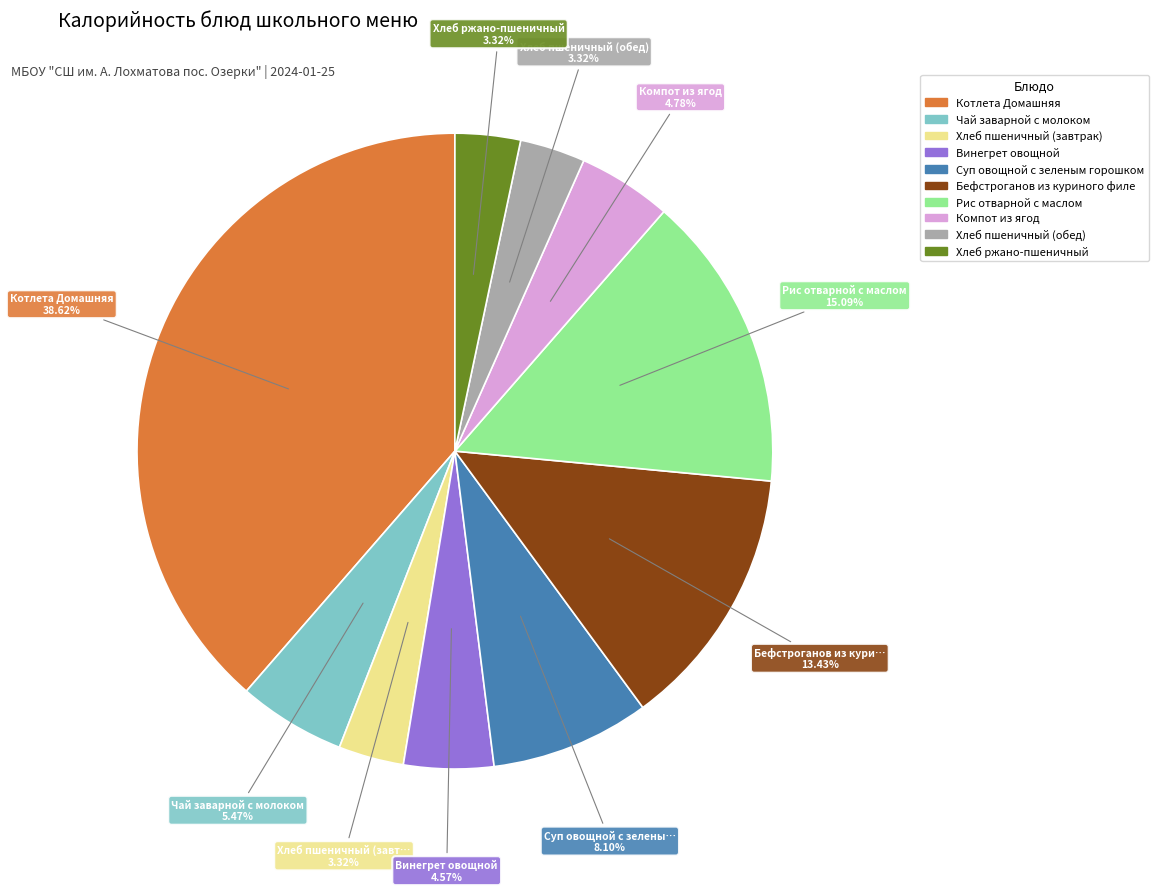

Approximately how many times larger is the value at Суп овощной с зеленым горошком compared to Хлеб пшеничный (завтрак)?

2.4